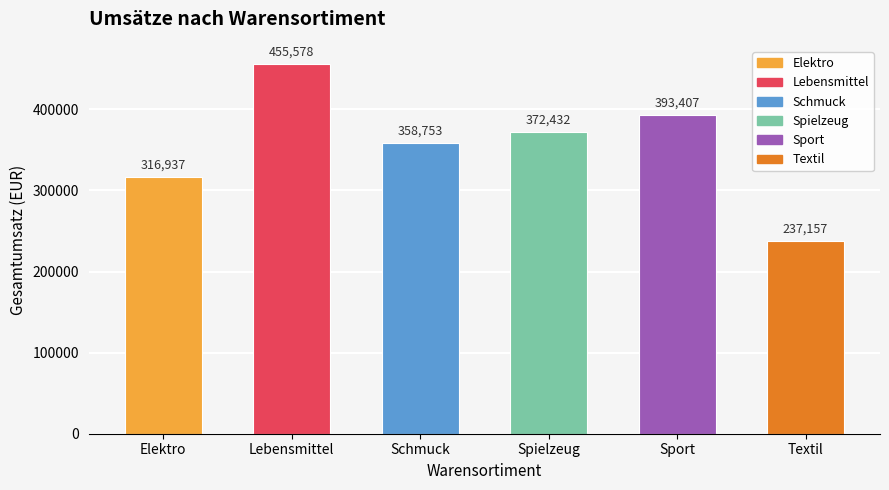

The value at Textil is 237157.3. True or false?

True